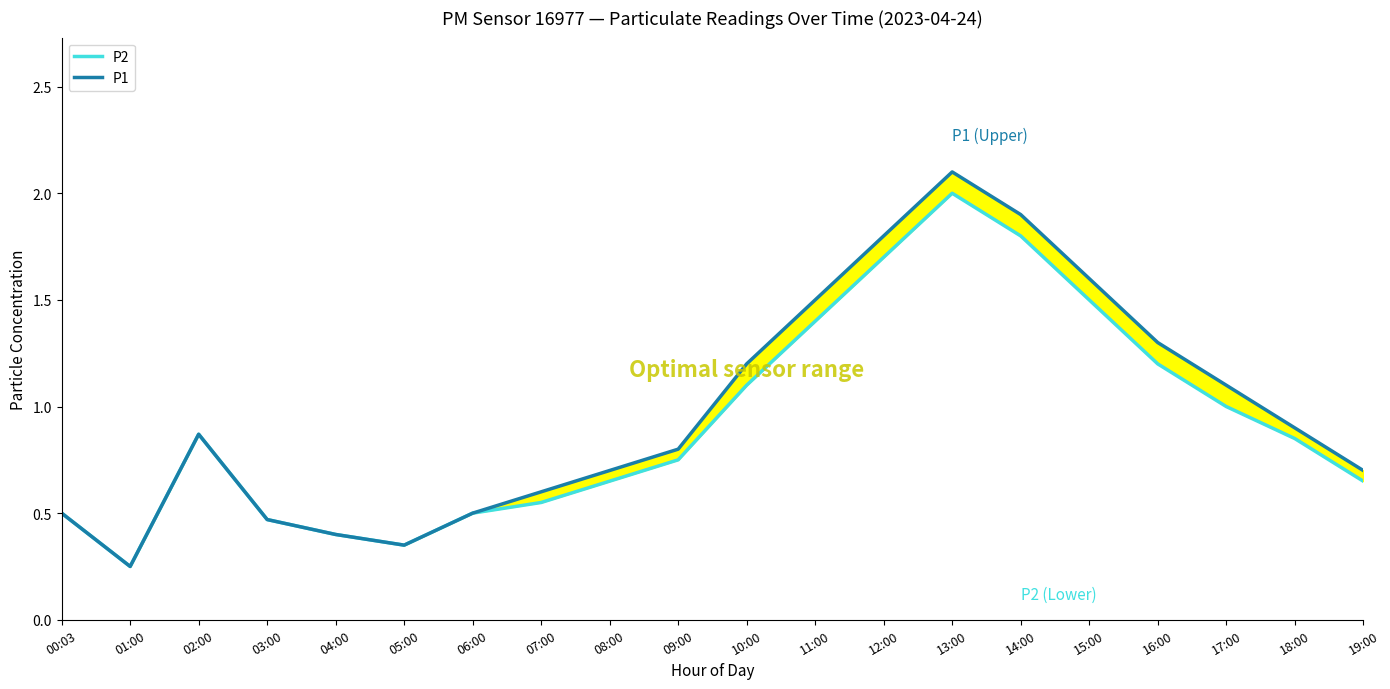

What is the difference between the P2 values at 18:00 and 05:00?

0.5